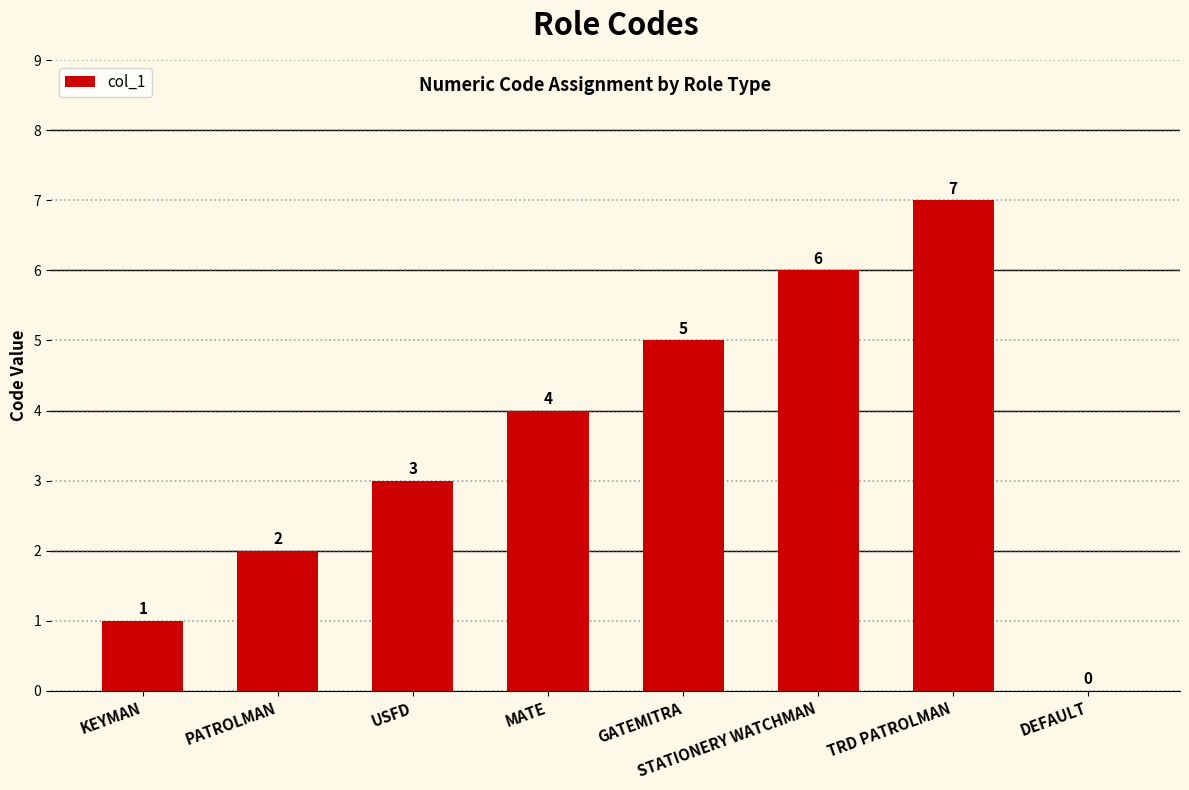

Where is the data nearest to the value 3?

USFD